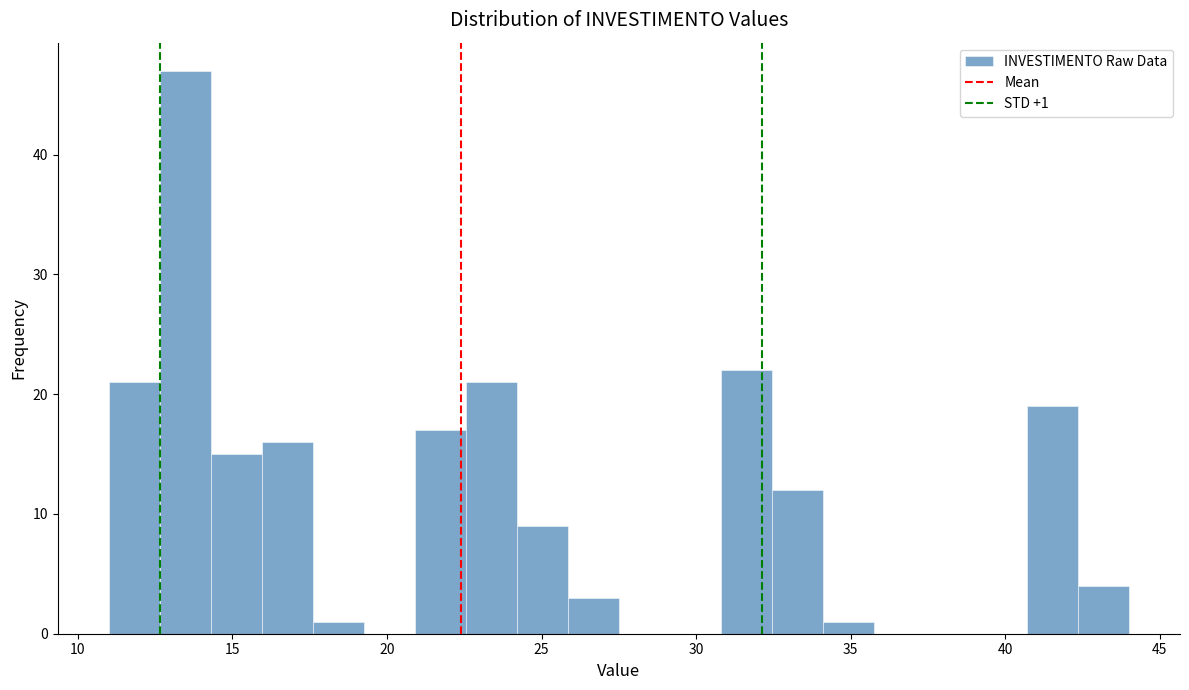

Around what value on the x-axis is the tallest bar? Give the approximate position of its centre, as read against the axis.

13.5